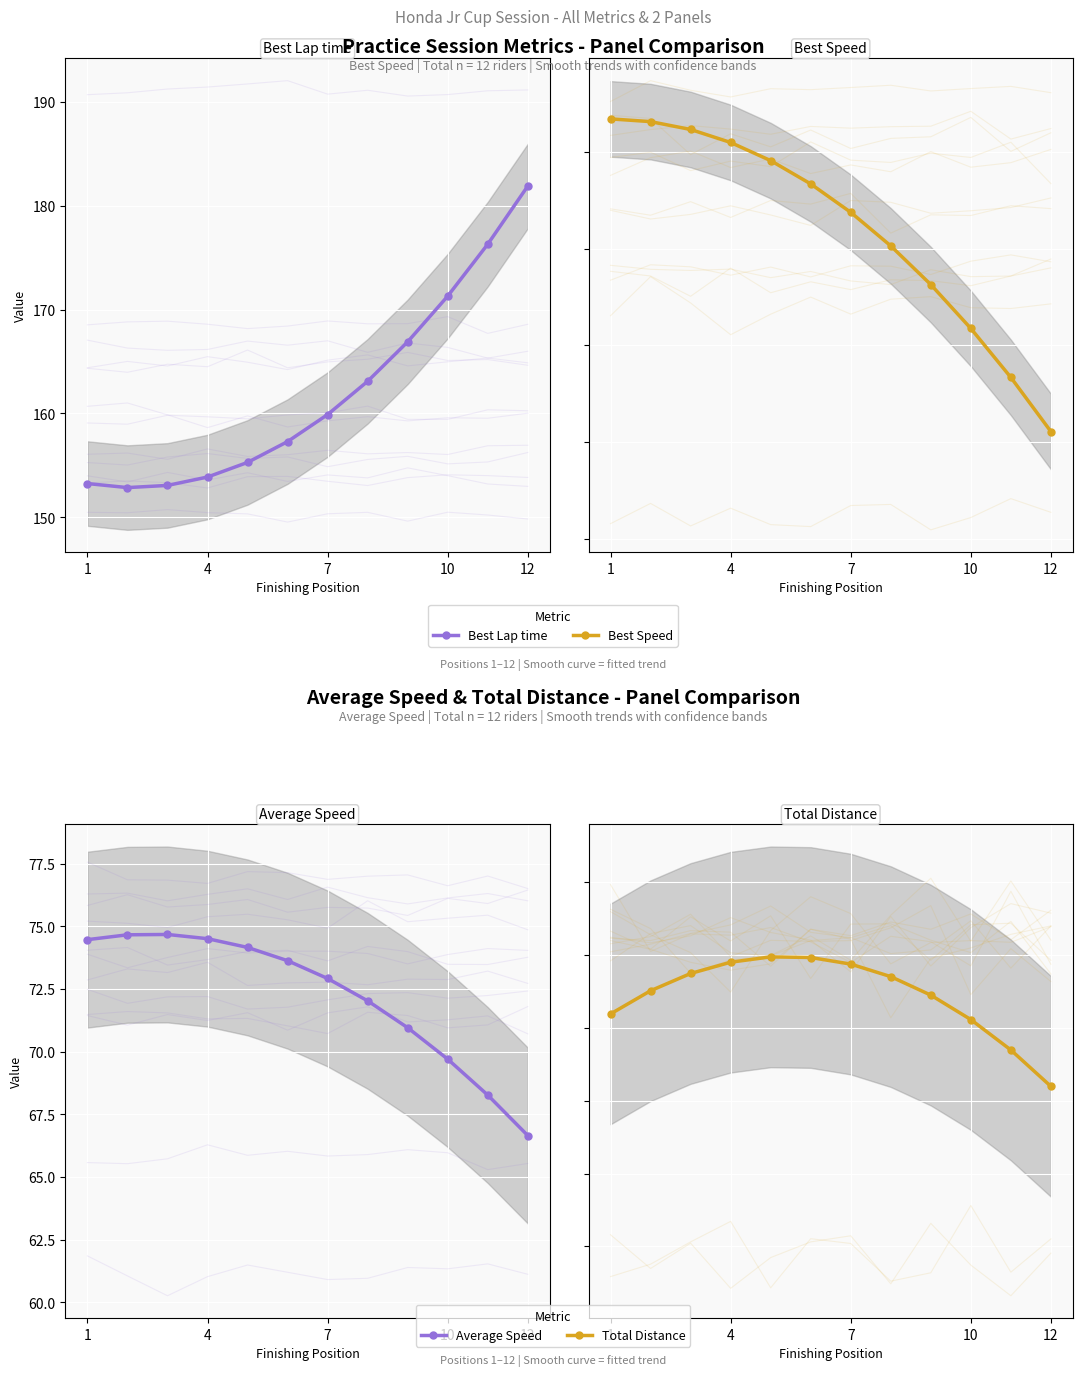

Count the number of data series in this chart.

4